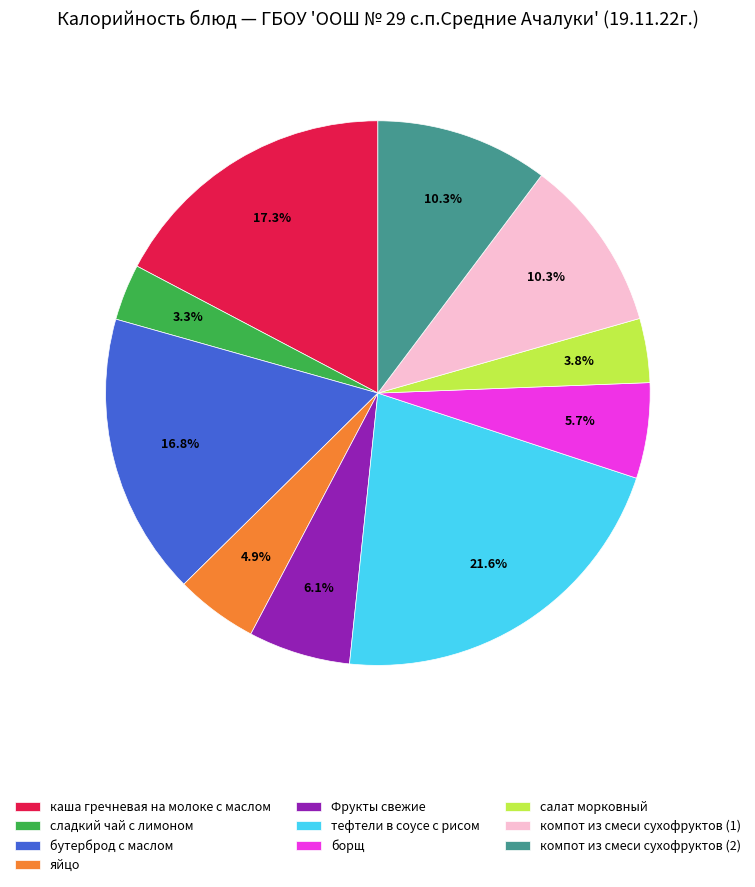

Which has a higher value, яйцо or борщ?

борщ